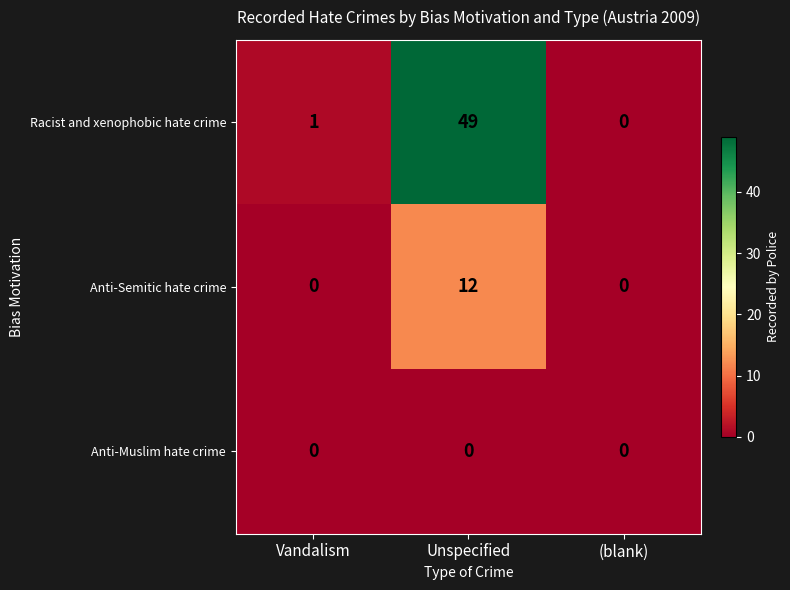

Rank the series by their maximum value, from highest to lowest.

Racist and xenophobic hate crime, Anti-Semitic hate crime, Anti-Muslim hate crime